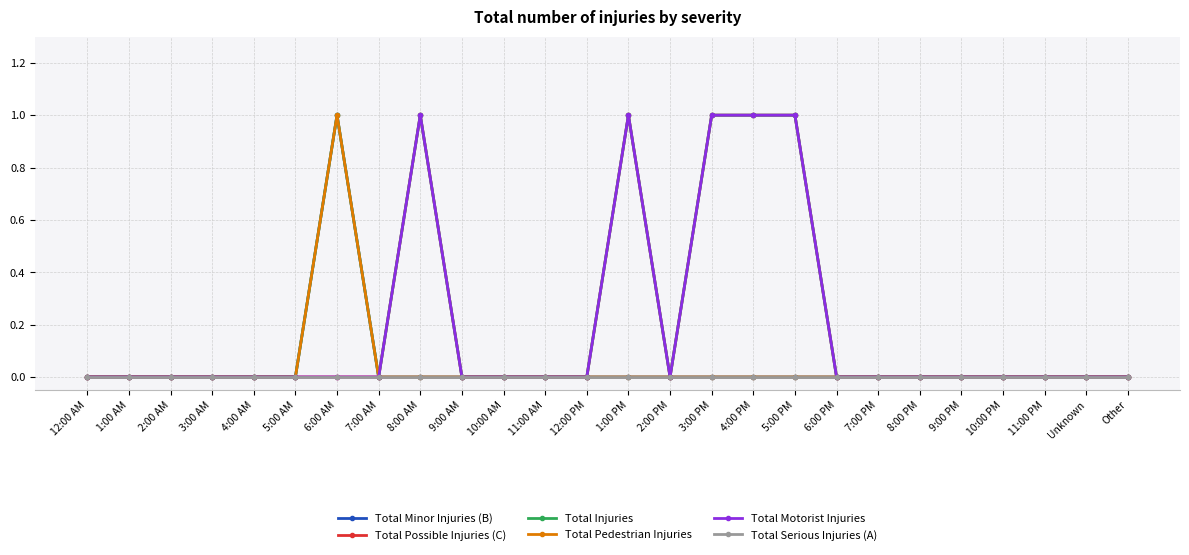

Rank the series by their maximum value, from highest to lowest.

Total Minor Injuries (B), Total Possible Injuries (C), Total Injuries, Total Pedestrian Injuries, Total Motorist Injuries, Total Serious Injuries (A)